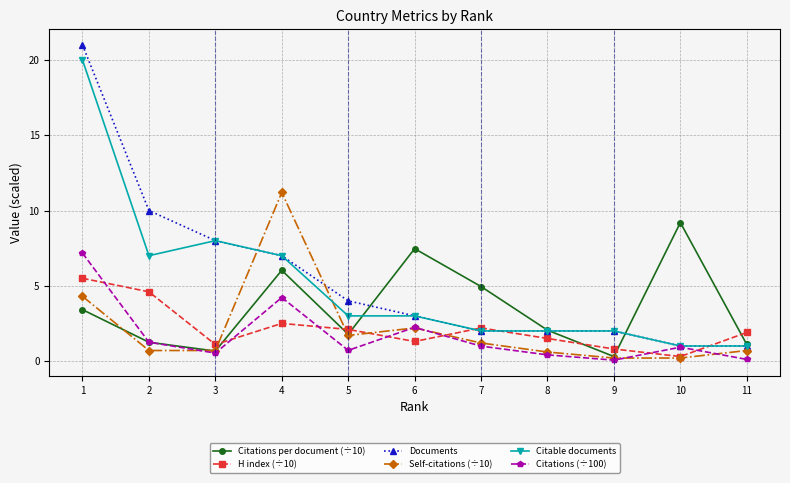

Which series ends up on top after the final intersection of Citations per document (÷10) and H index (÷10)?

H index (÷10)